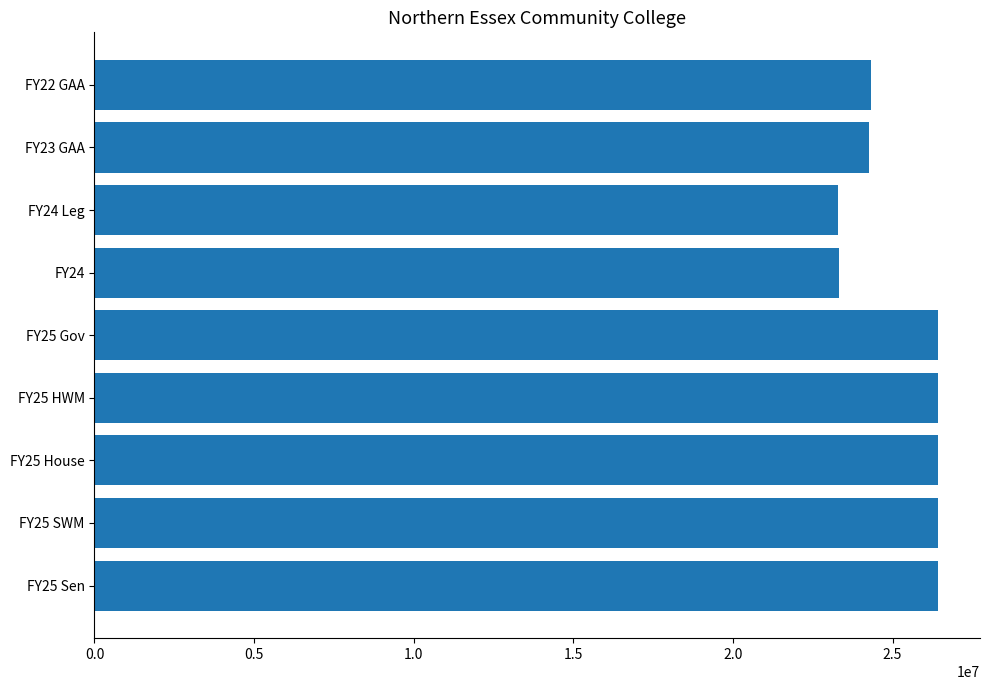

Count the number of categories in the chart.

9